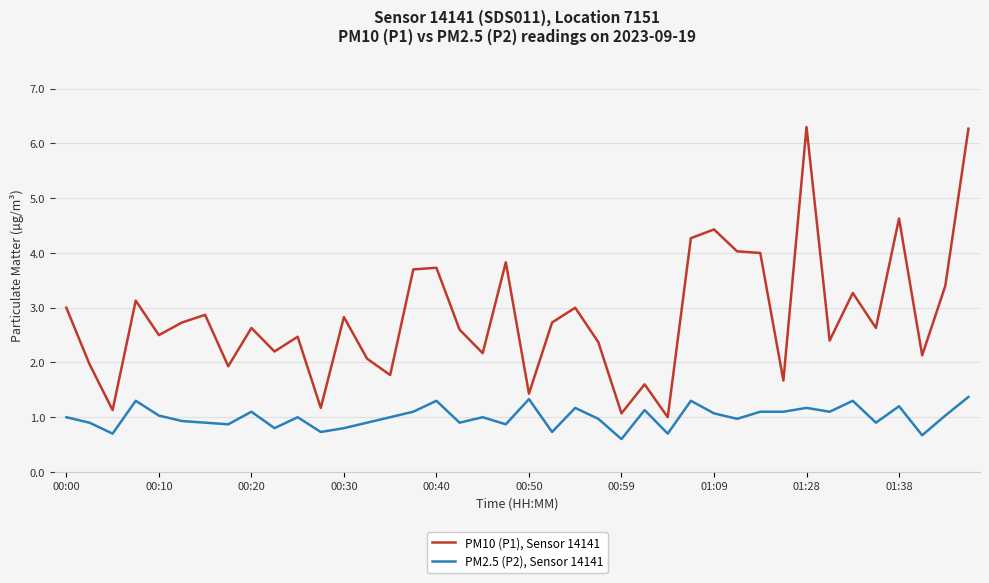

List the series in order of their overall mean, lowest first.

PM2.5 (P2), Sensor 14141, PM10 (P1), Sensor 14141